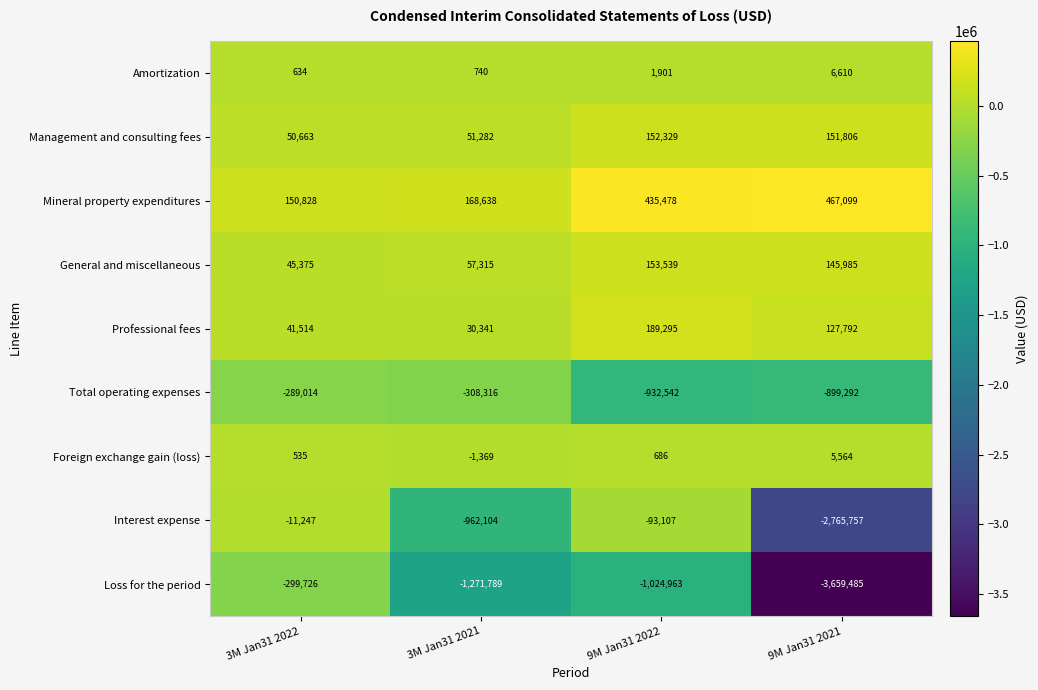

True or false: Amortization has a value of 582 at 9M Jan31 2022.

False